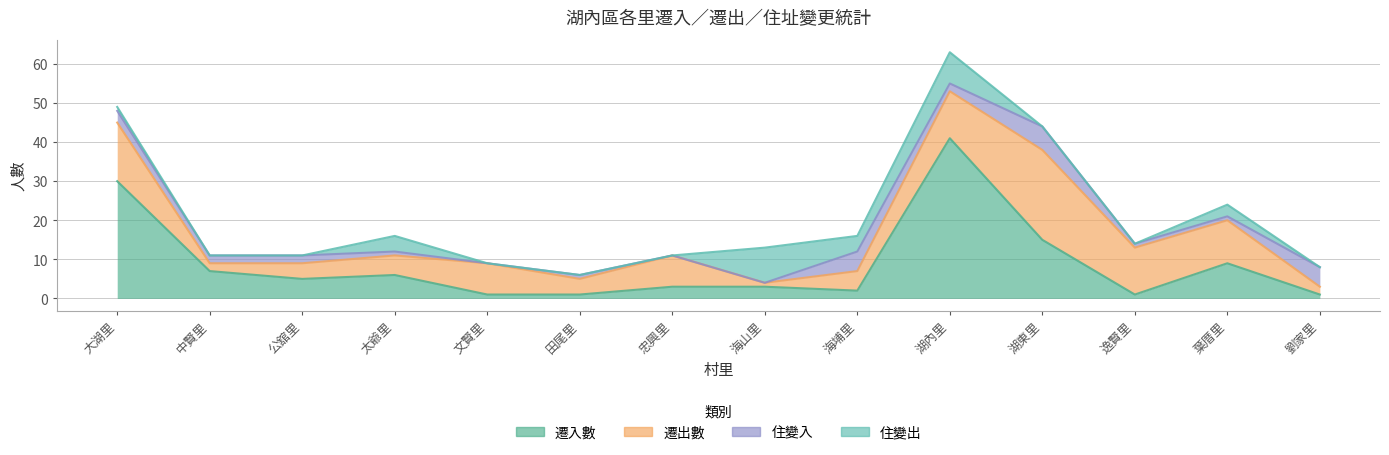

Rank the series at 田尾里 from lowest to highest value.

住變出, 遷入數, 住變入, 遷出數